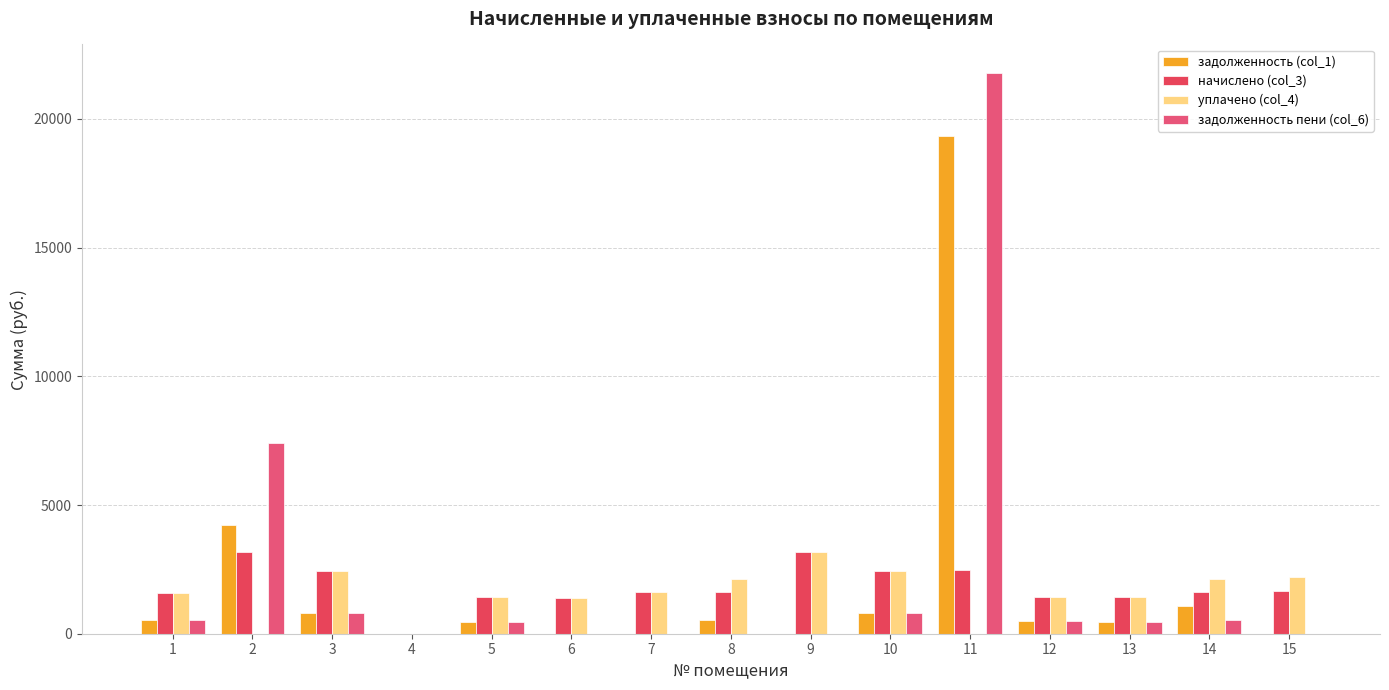

At which category is the sum across all series the highest?

11